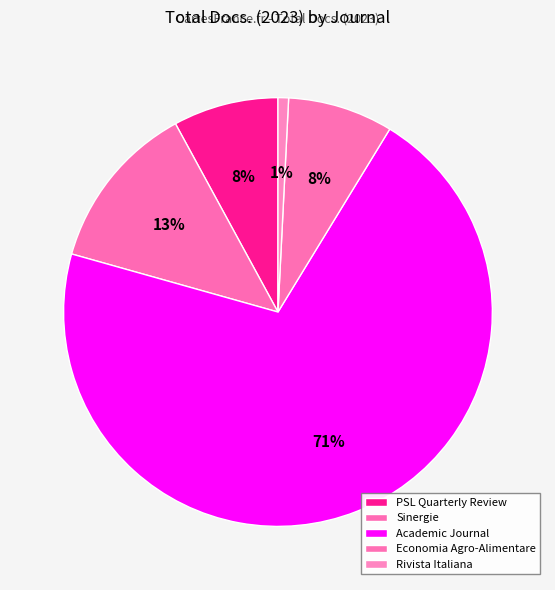

How many segments does this pie chart have?

5